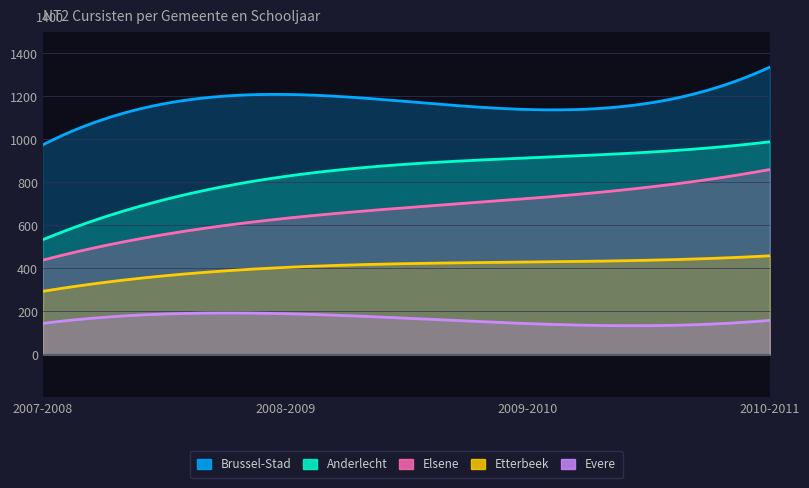

True or false: Anderlecht has more than 2 interior local peaks.

False